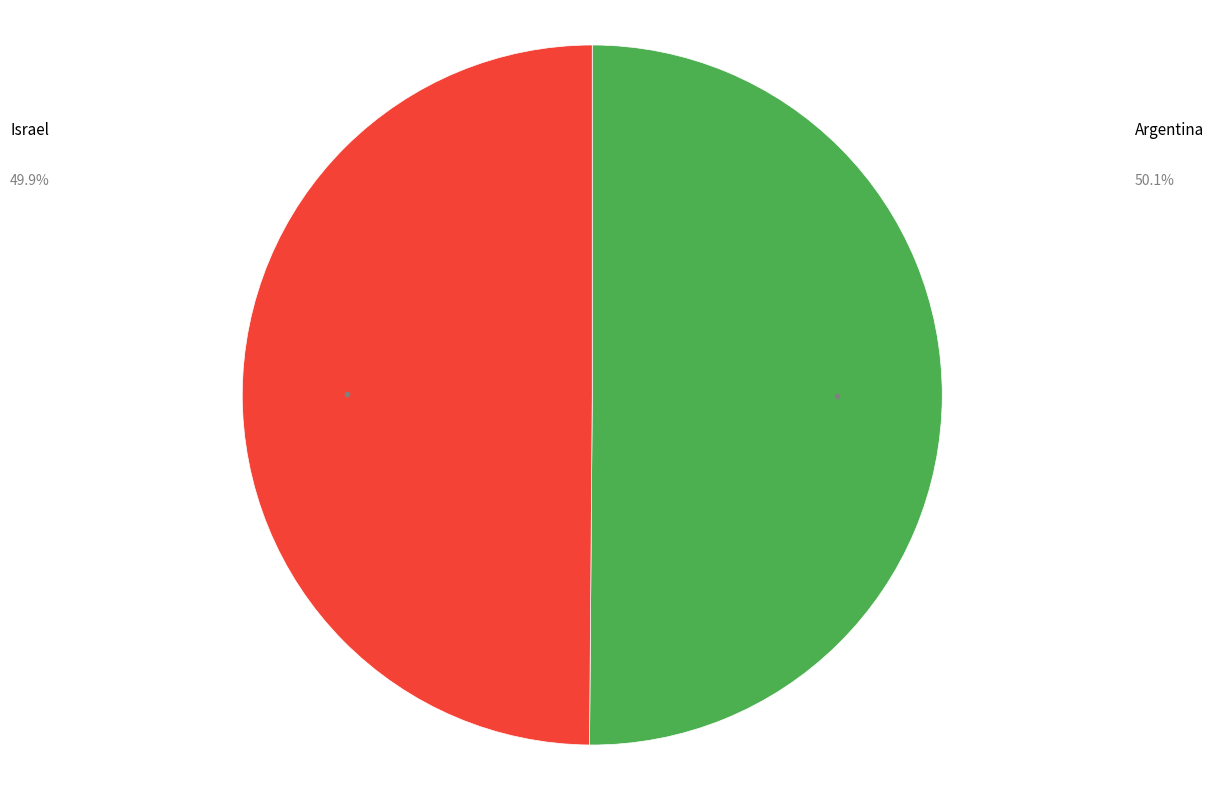

Approximately how many times larger is the value at Argentina compared to Israel?

1.0